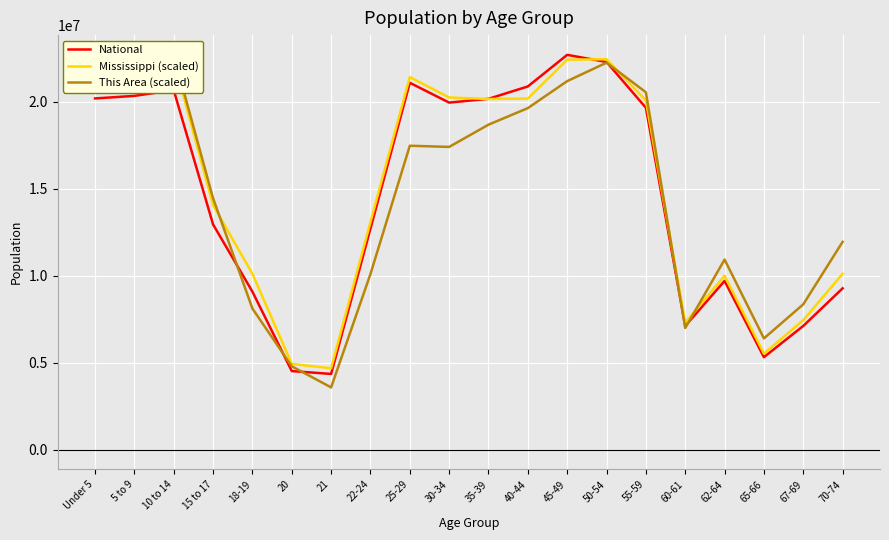

What is the approximate value of This Area (scaled) at 60-61?

6997731.3